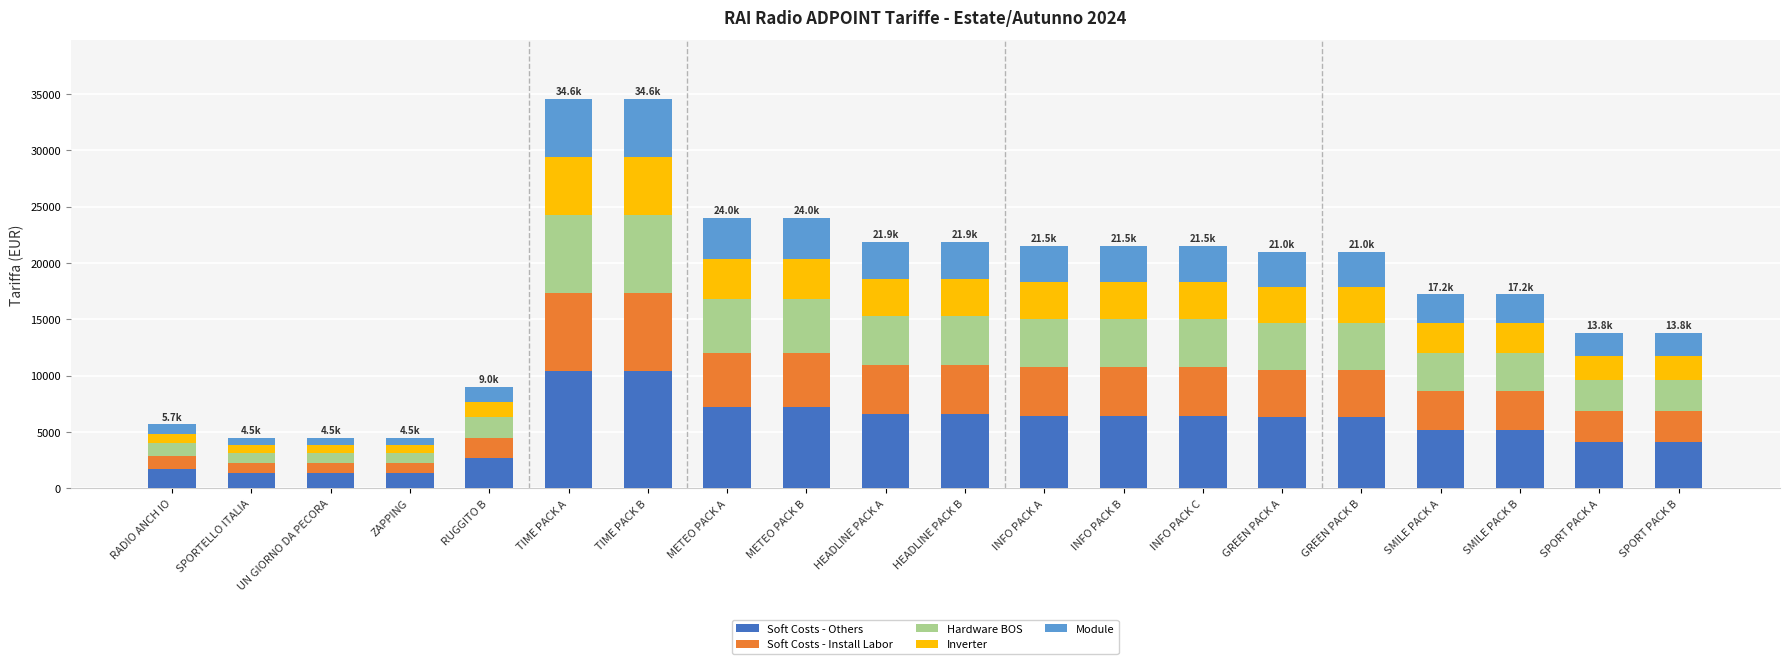

What is the highest value of the Soft Costs - Others series?

10380.0